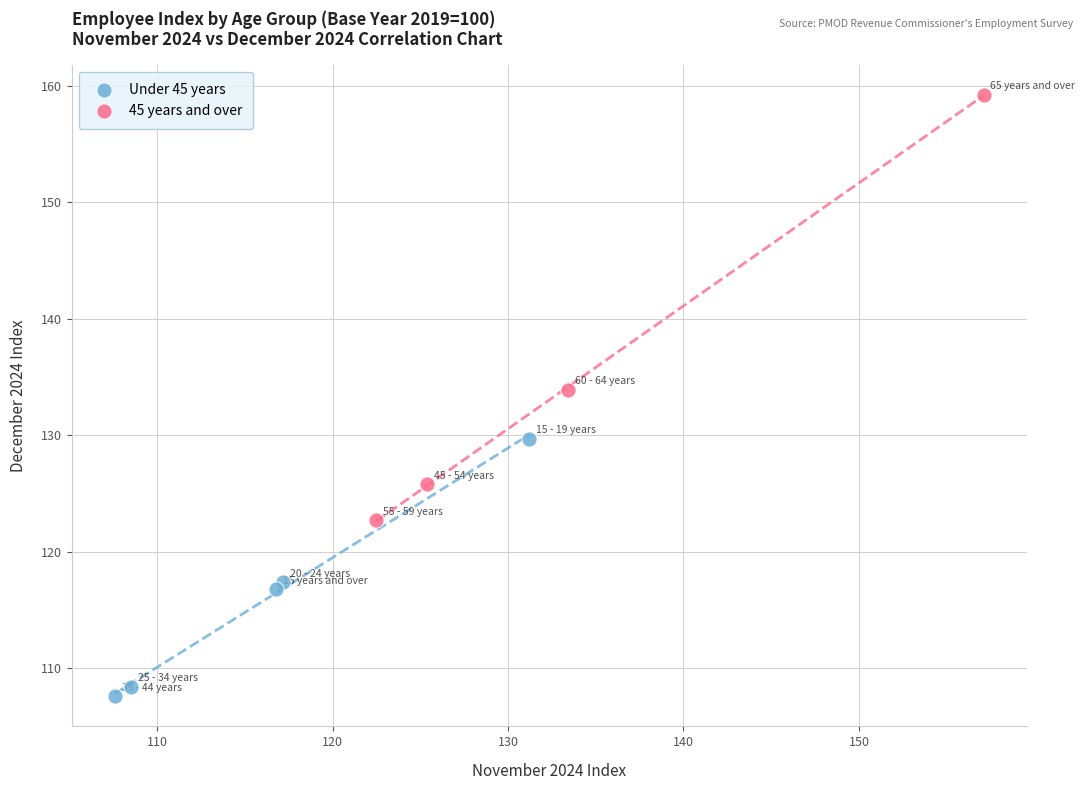

Which series contains the lowest Y value?

Under 45 years